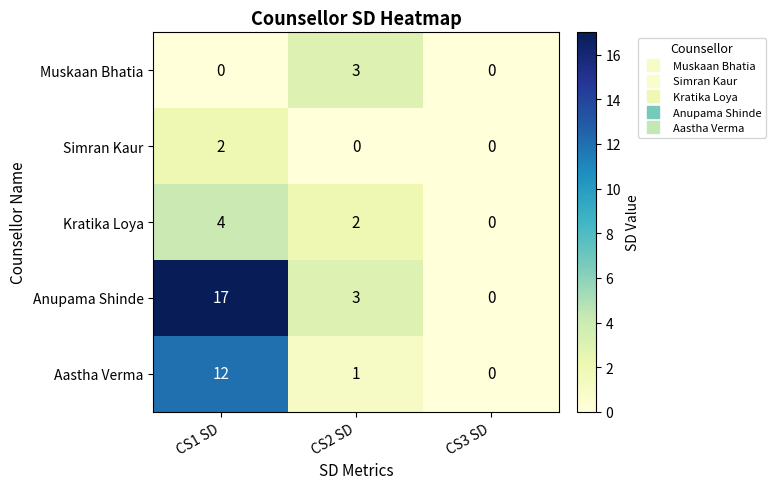

How many Anupama Shinde values are between 0 and 17?

3